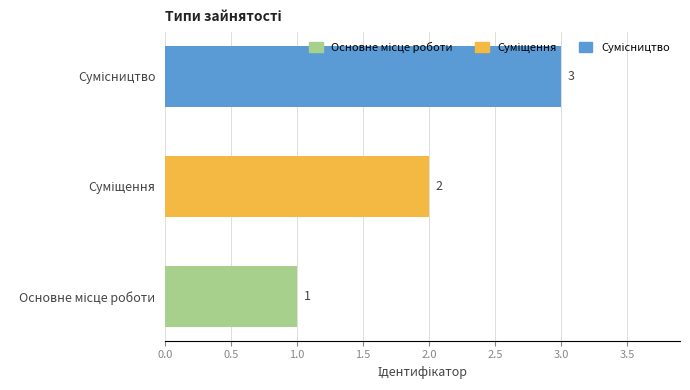

What is the sum of all values?

6